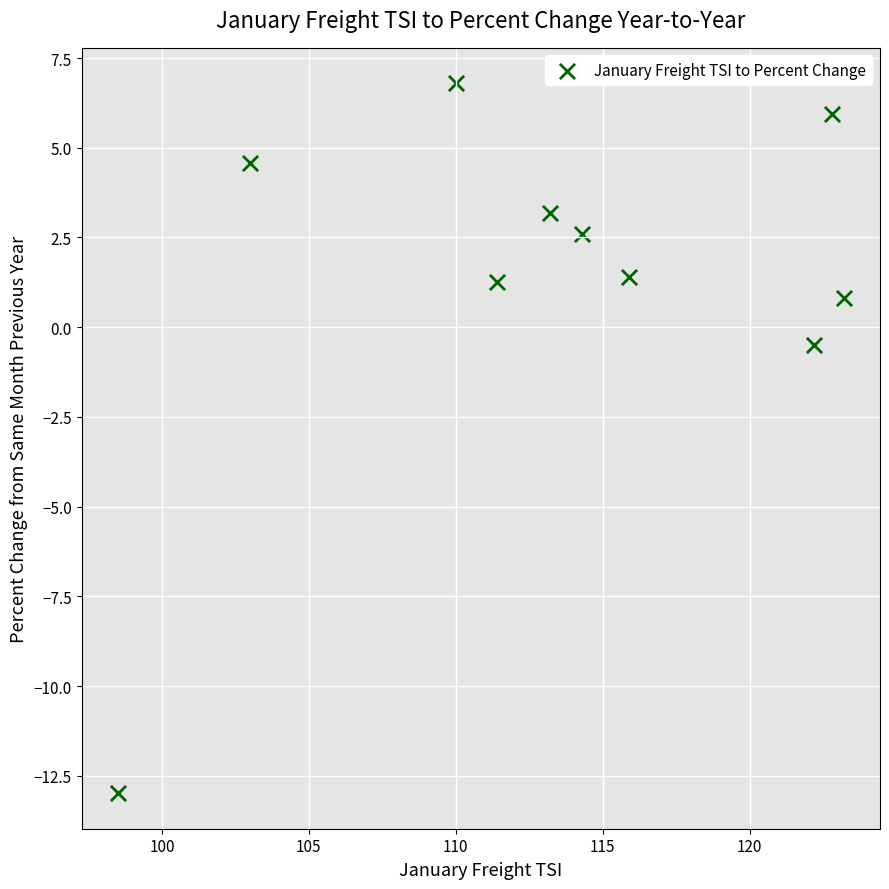

What is the average Y value?

1.3